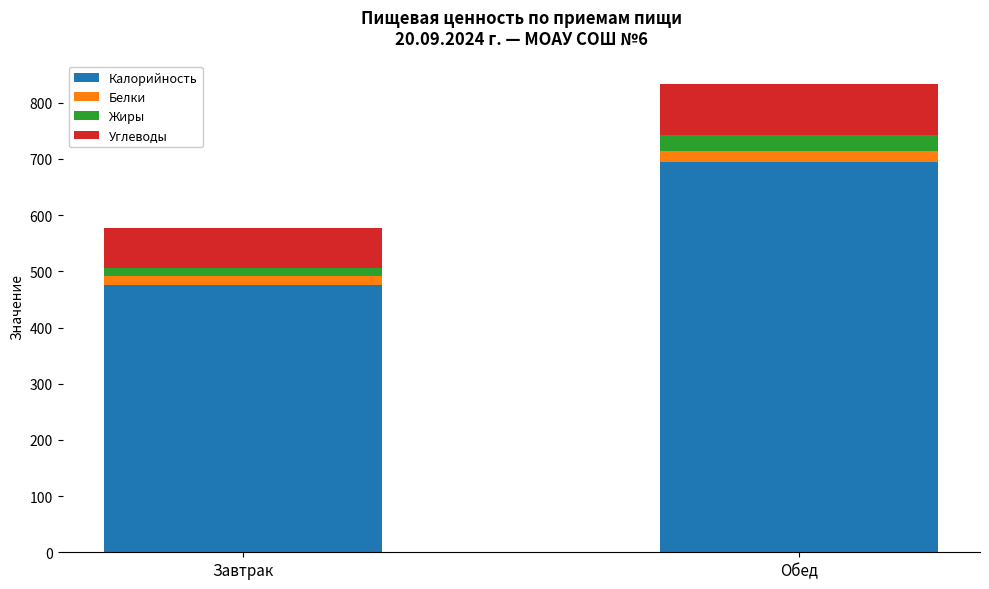

At which category is the sum across all series the highest?

Обед